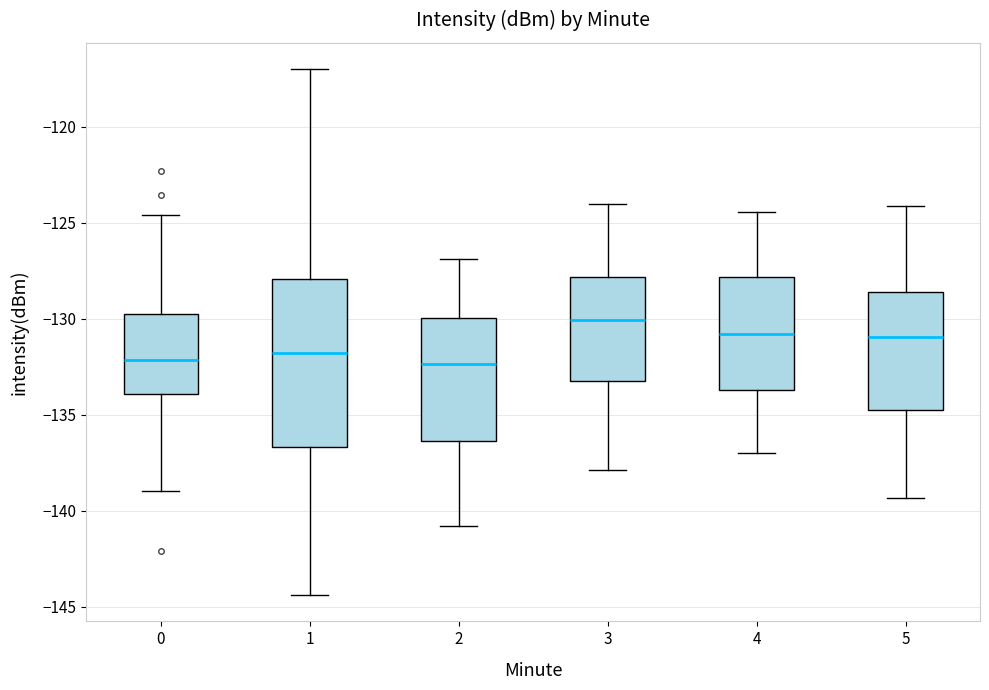

Where does the upper whisker of the box at x = 5 end on the y-axis? The values are not printed on the chart, so give them approximately, as read against the axis.

-124.0